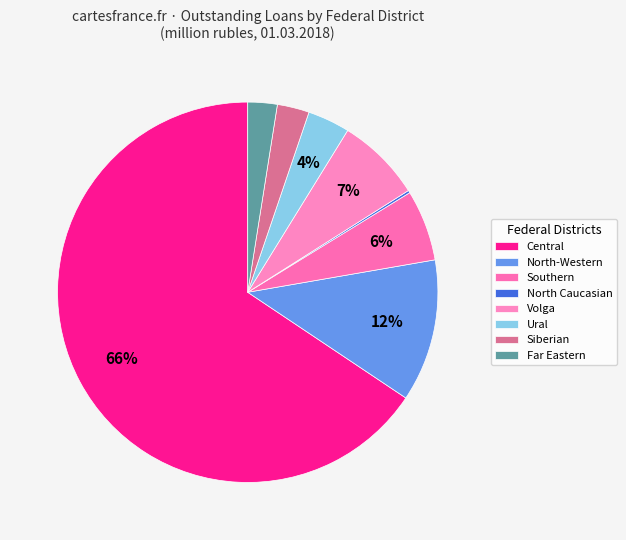

Which slice represents more than half of the pie?

Central